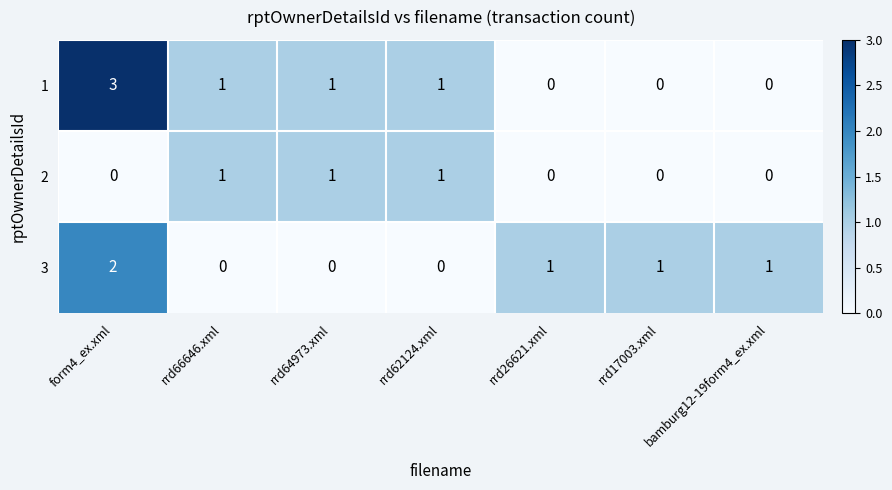

The value of 3 at bamburg12-19form4_ex.xml is 1. True or false?

True